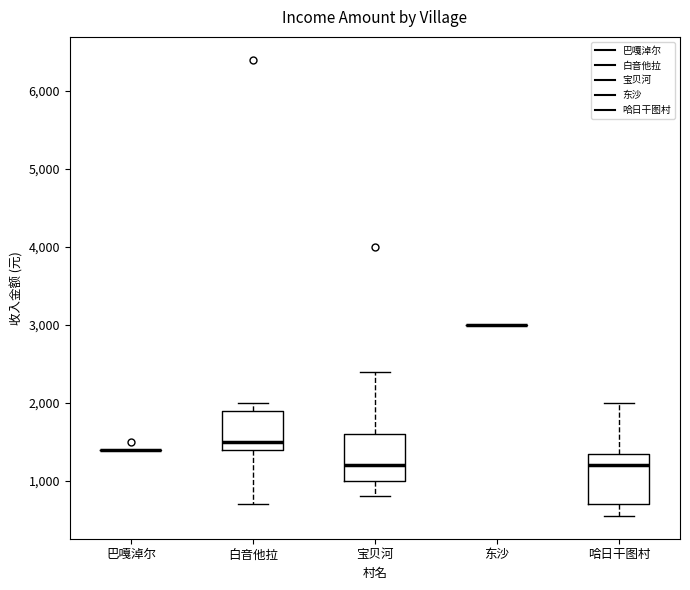

Reading left to right, read every box against the y-axis: the position of its median line, the range the box covers, and the ends of its whiskers. The values are not printed on the chart, so give them approximately, as read against the axis.

巴嘎淖尔: box collapsed to a line at 1400, whiskers 1400 to 1400
白音他拉: median 1500, box 1400 to 1900, whiskers 700 to 2000
宝贝河: median 1200, box 1000 to 1600, whiskers 800 to 2400
东沙: box collapsed to a line at 3000, whiskers 3000 to 3000
哈日干图村: median 1200, box 700 to 1400, whiskers 600 to 2000